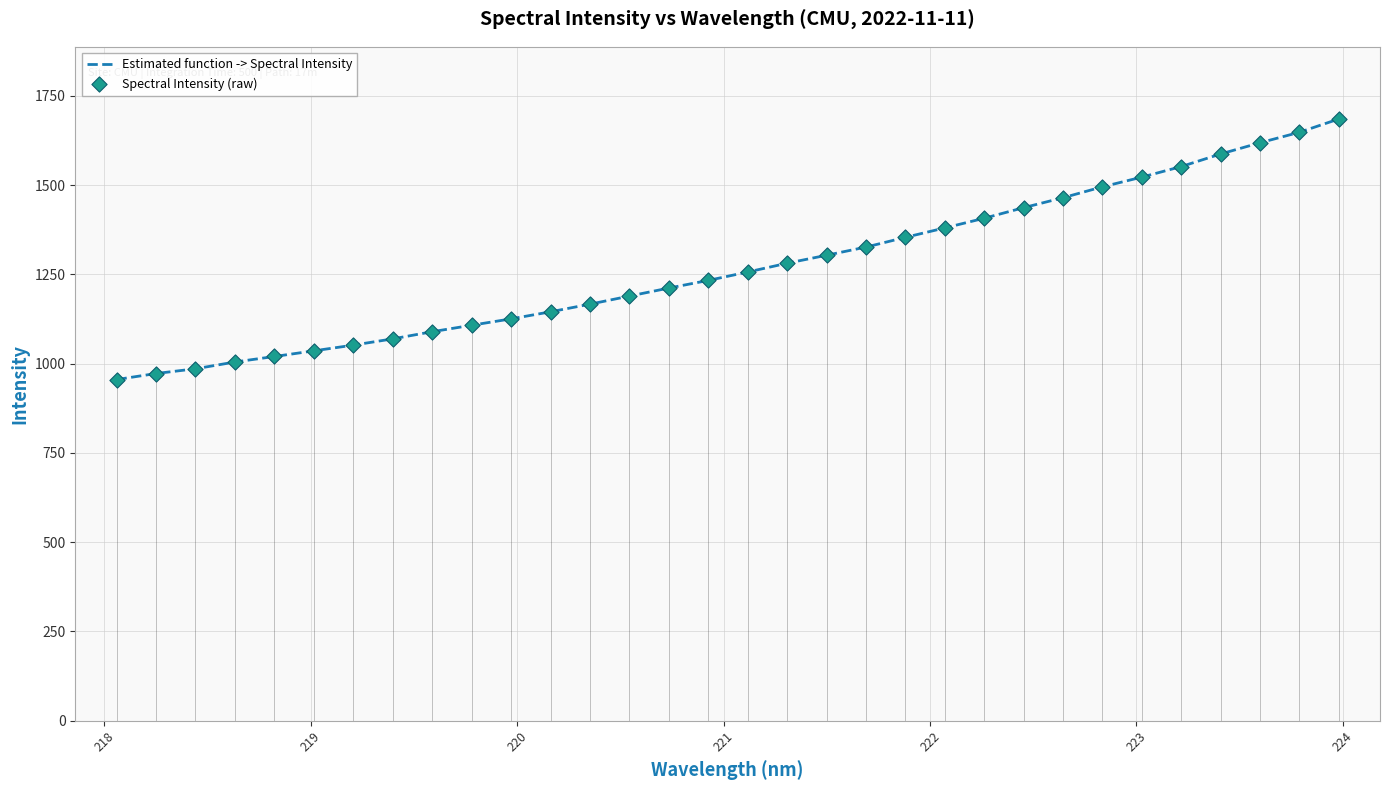

Which series has the largest total across all categories?

Estimated function -> Spectral Intensity